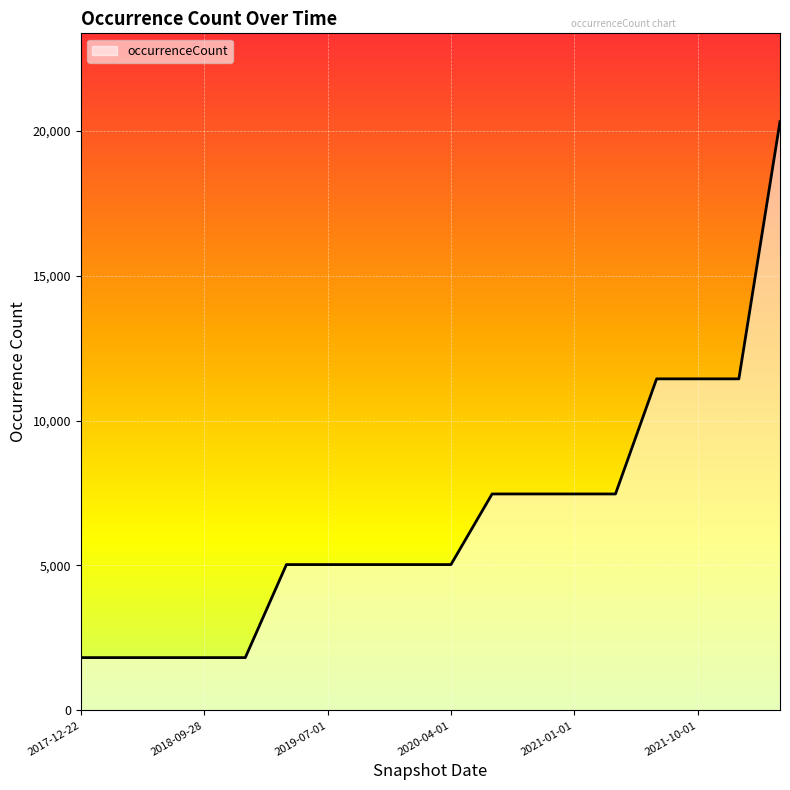

What is the difference between the maximum and minimum values?

18488